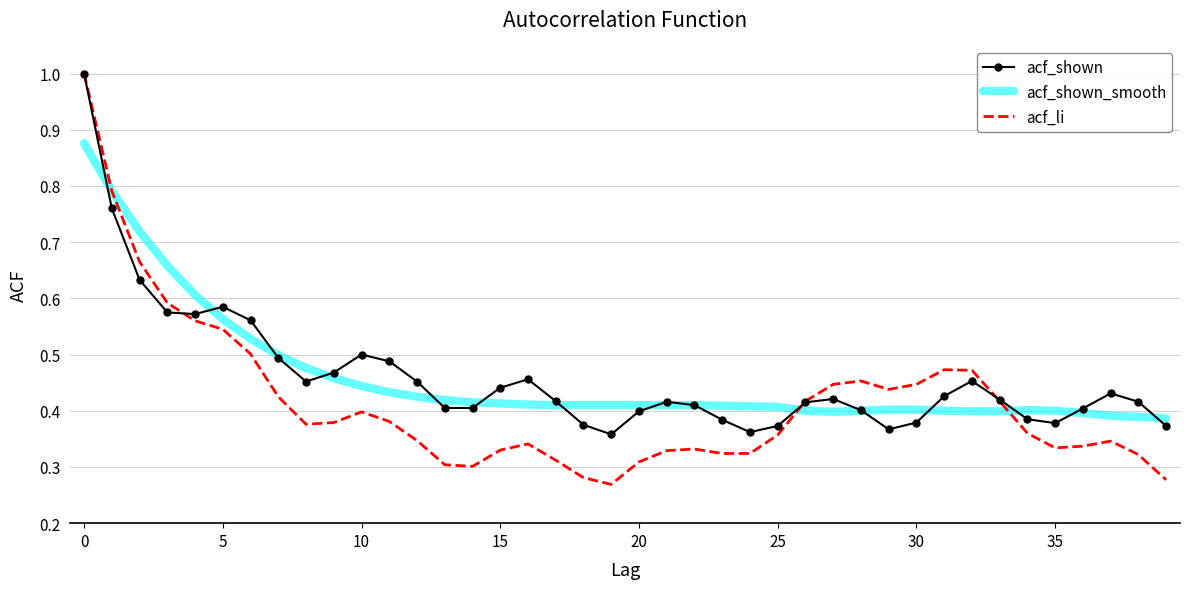

What is the greatest value displayed?

1.0